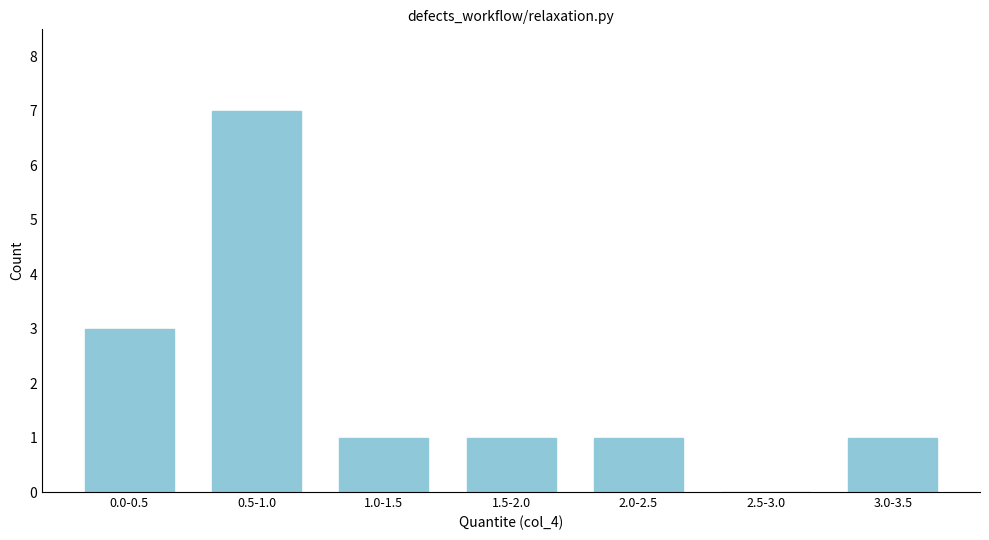

Reading right to left, what are all the values shown in this chart?

3.0-3.5=1	2.5-3.0=0	2.0-2.5=1	1.5-2.0=1	1.0-1.5=1	0.5-1.0=7	0.0-0.5=3